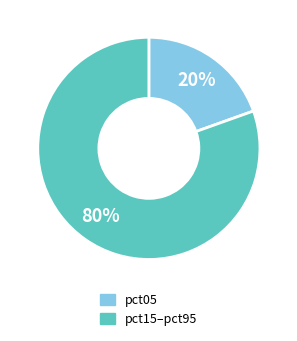

To the nearest percent, what is the average slice percentage?

50%